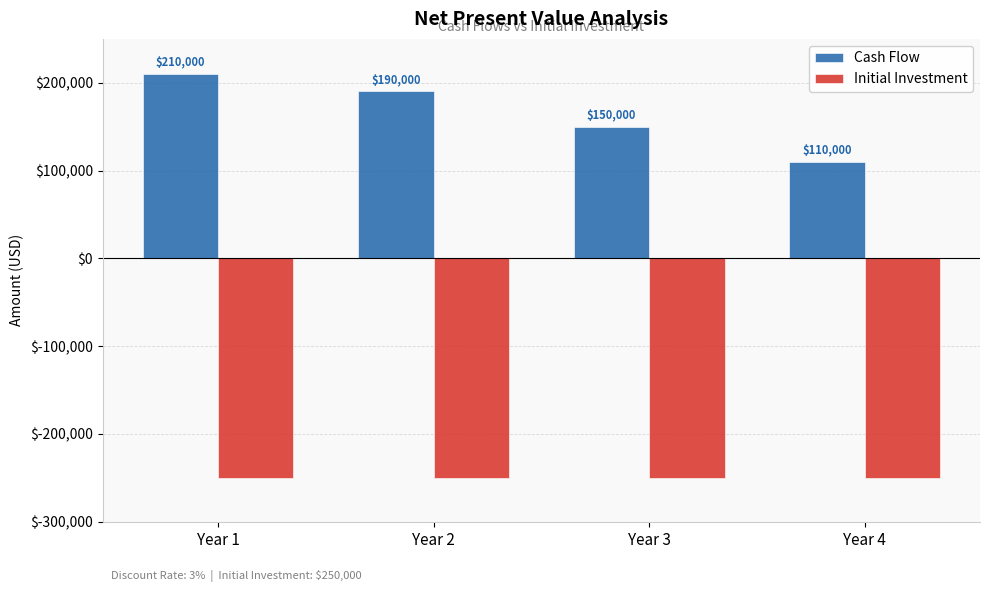

The Initial Investment series shows -341302 at Year 4. True or false?

False